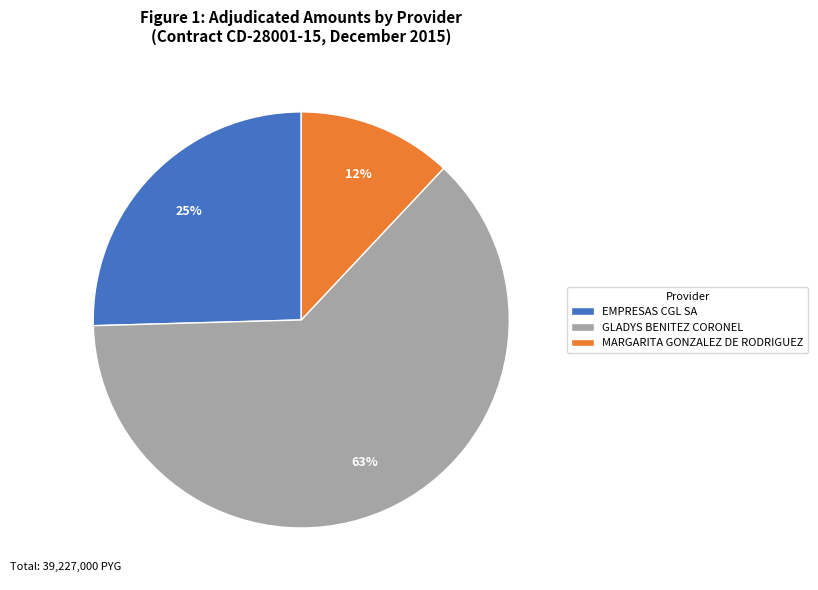

Rank the categories by value from highest to lowest.

GLADYS BENITEZ CORONEL, EMPRESAS CGL SA, MARGARITA GONZALEZ DE RODRIGUEZ